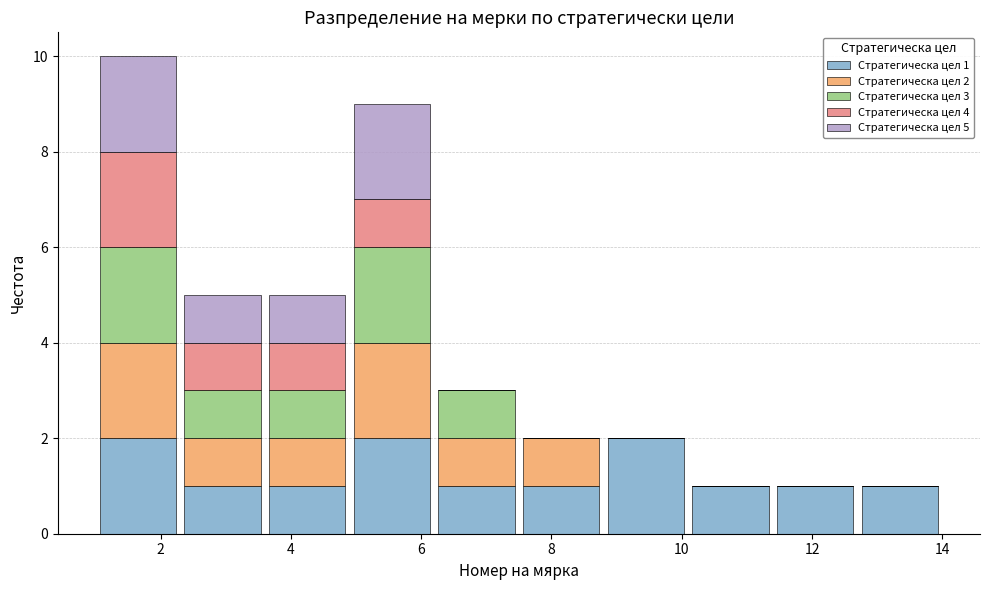

Which range on the x-axis has the tallest stacked bar (by total height)?

1.0 to 2.3